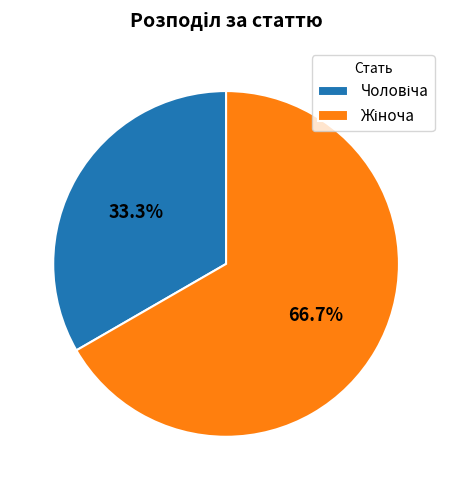

Does any single category account for the majority?

Yes